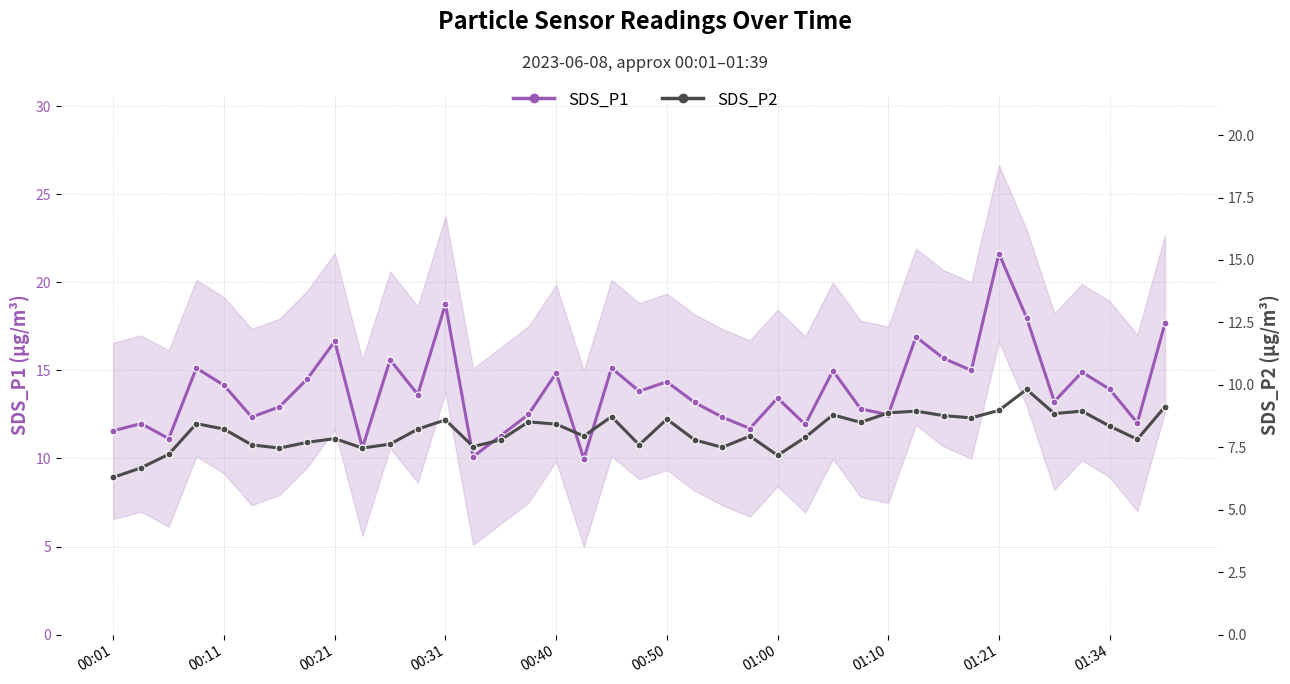

What are all the series names shown in the legend?

SDS_P1, SDS_P2